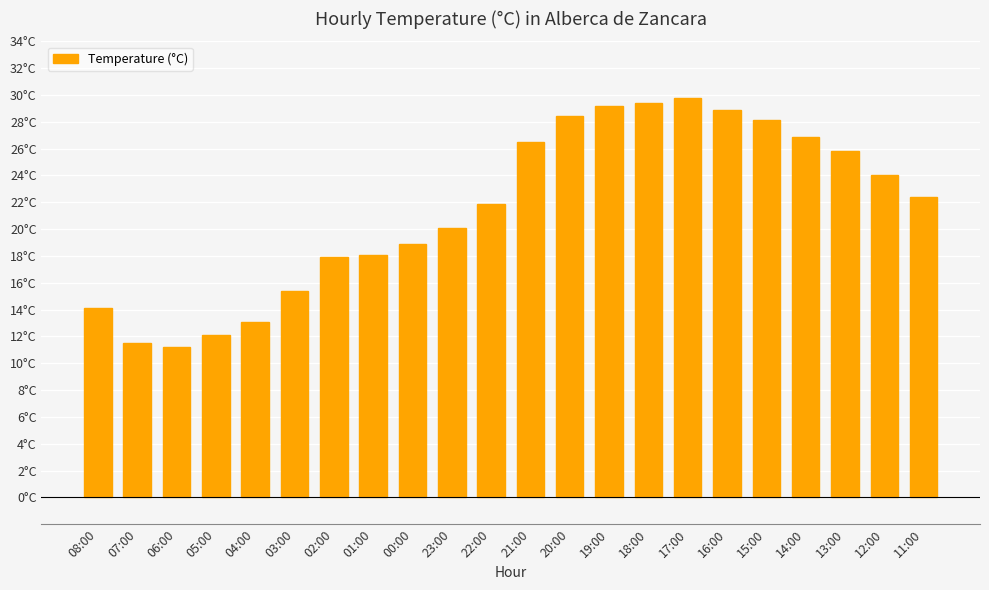

The value at 18:00 is 29.4. True or false?

True